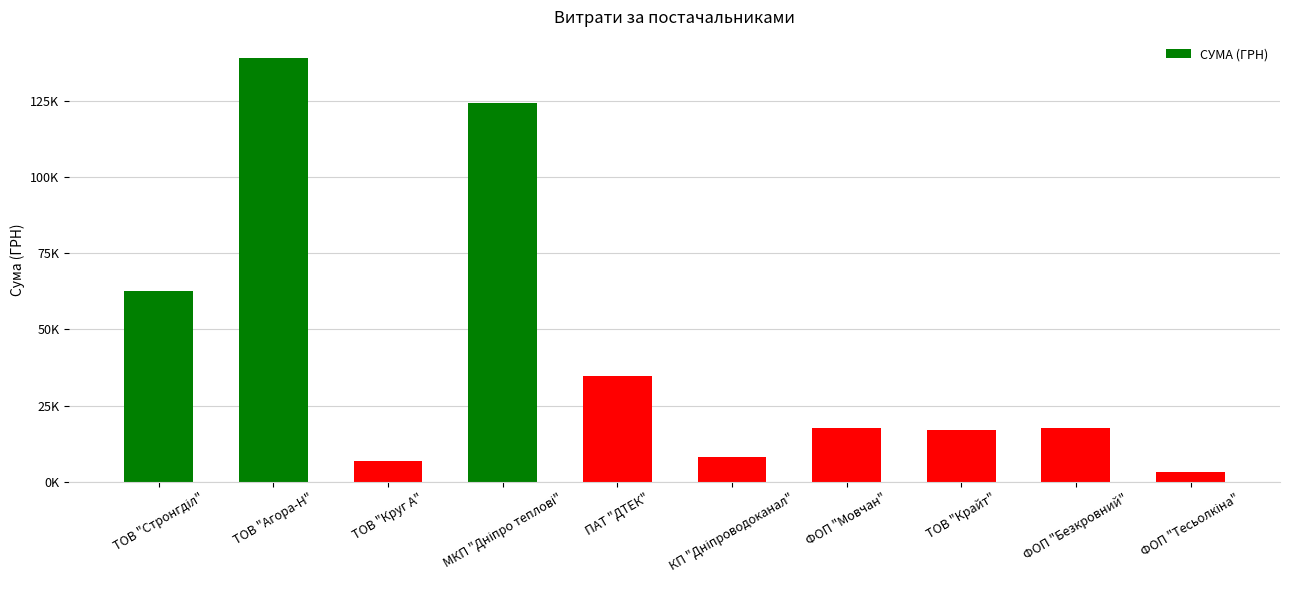

List the labels in order of value, smallest first.

ФОП "Тесьолкіна", ТОВ "Круг А", КП "Дніпроводоканал", ТОВ "Крайт", ФОП "Мовчан", ФОП "Безкровний", ПАТ "ДТЕК", ТОВ "Стронгділ", МКП "Дніпро теплові", ТОВ "Агора-Н"